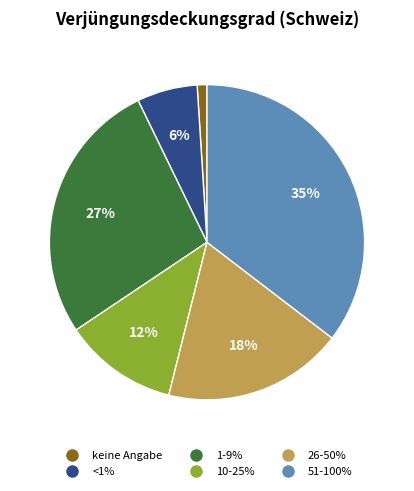

To the nearest percent, what portion does 1-9% represent?

27%